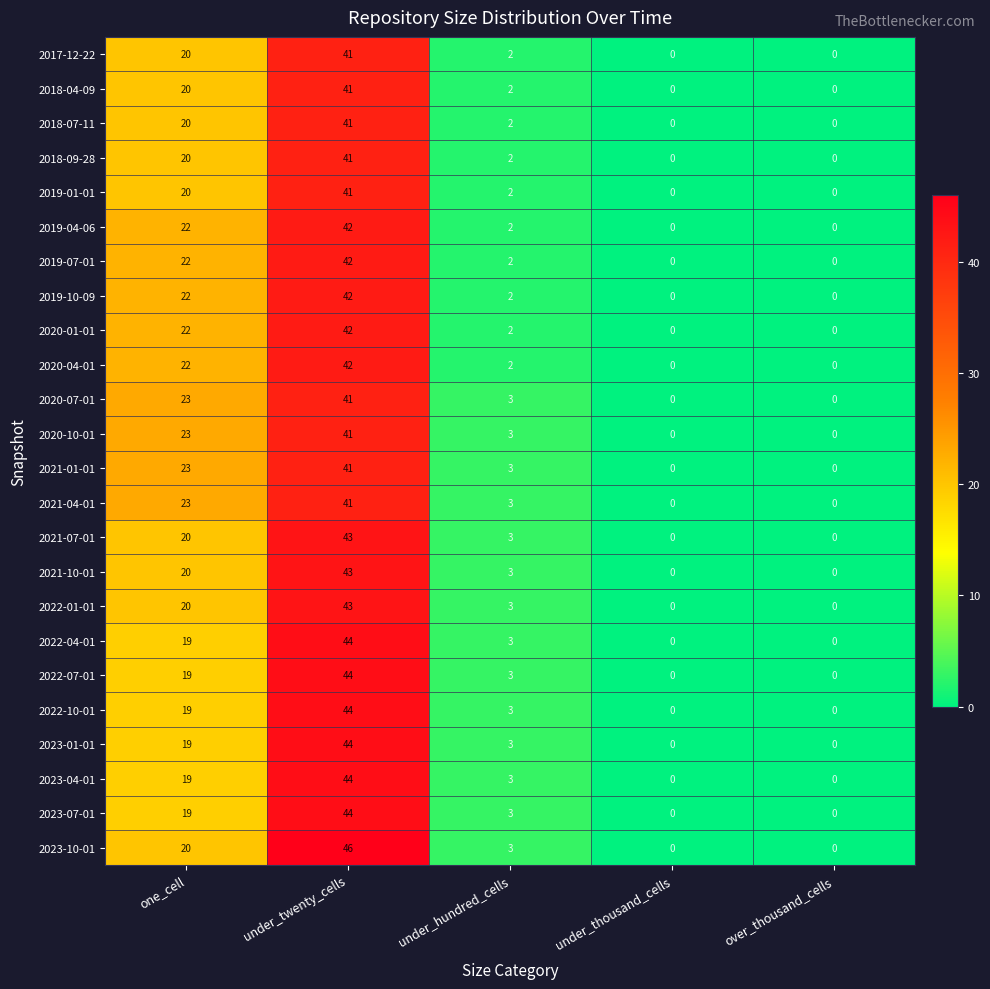

At which label does 2022-10-01 first exceed 3?

one_cell